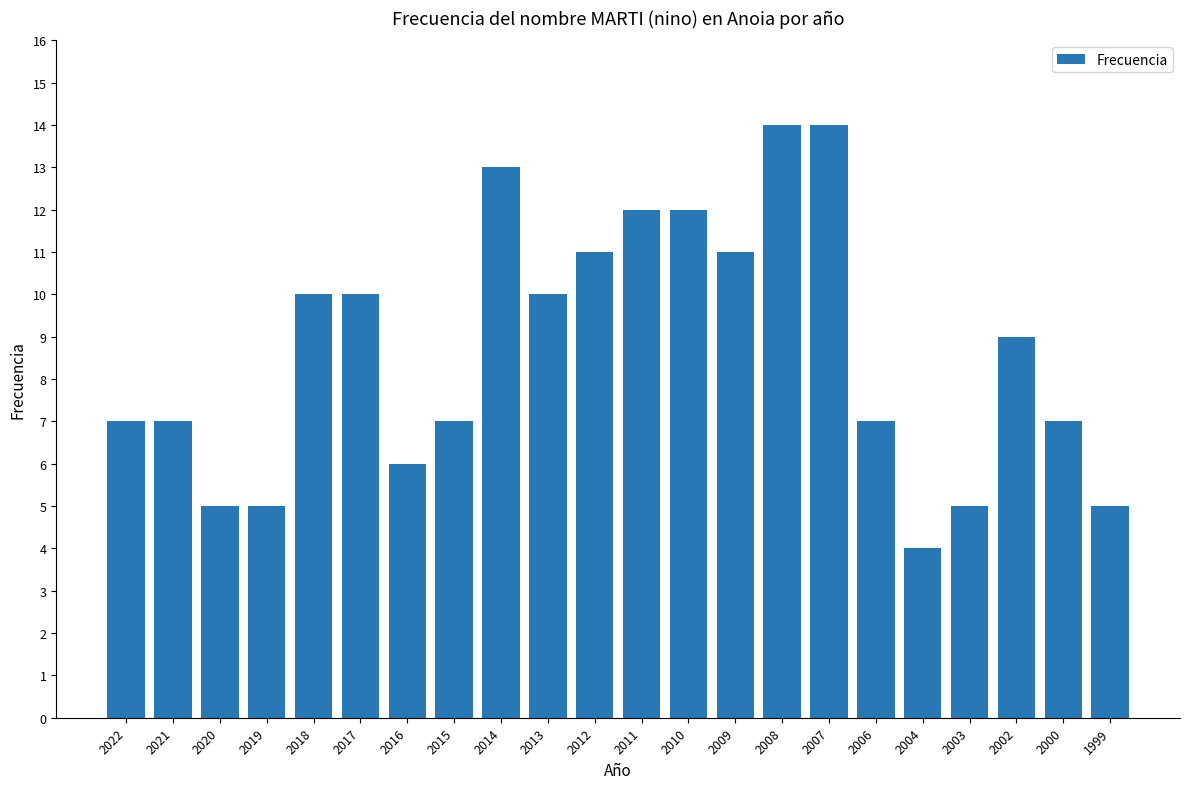

What is the sum of all values?

191